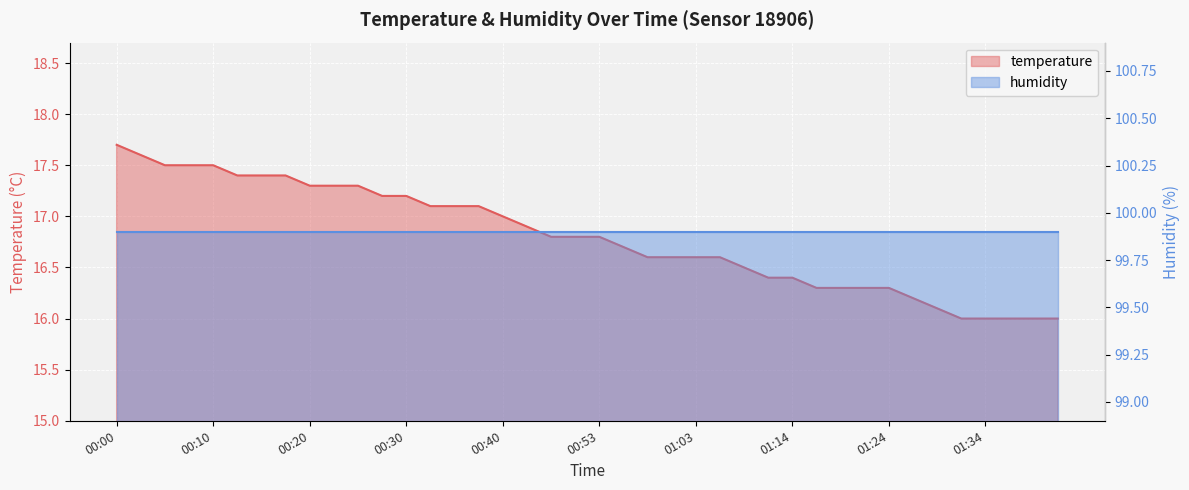

The value at 01:24 is 26.7. True or false?

False